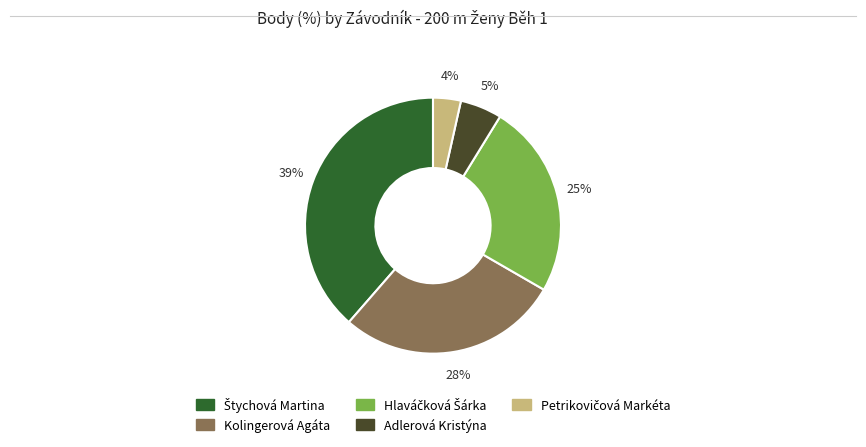

To the nearest percent, what is the average slice percentage?

20%